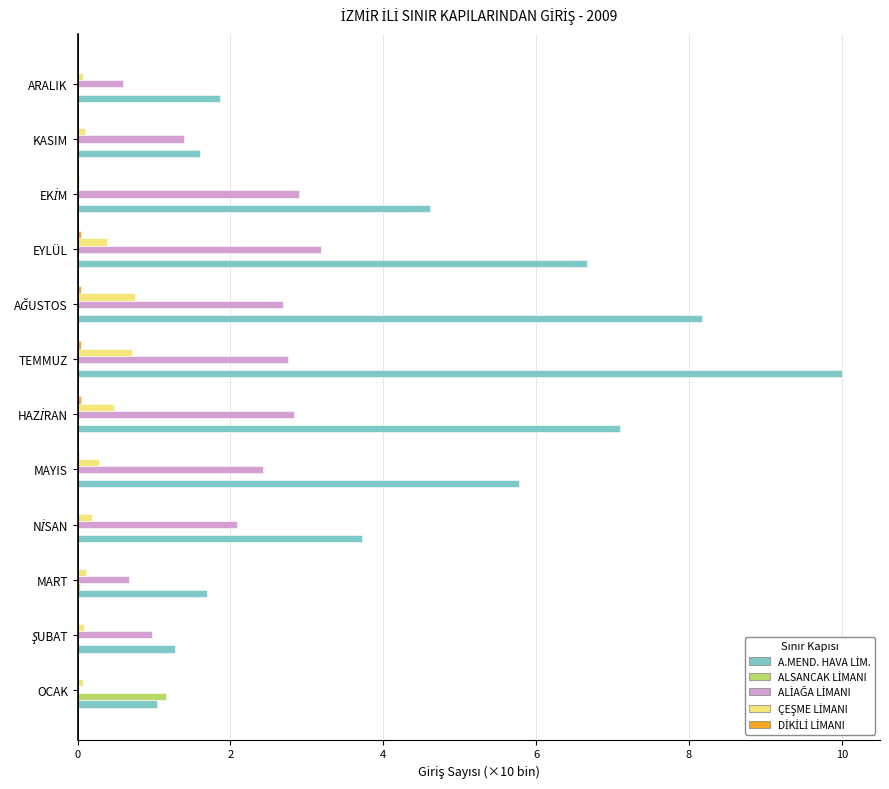

What is the greatest value displayed?

10.0